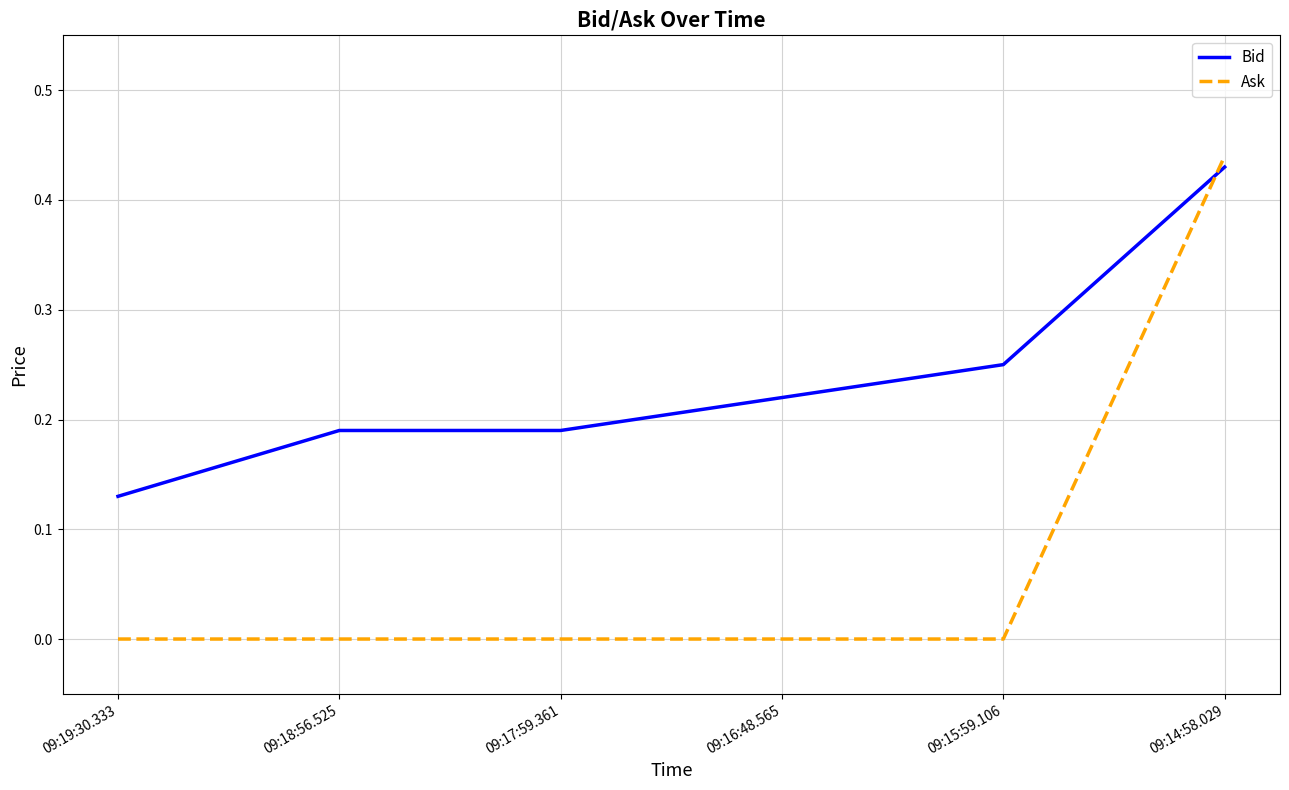

At which label does Bid reach its peak?

09:14:58.029